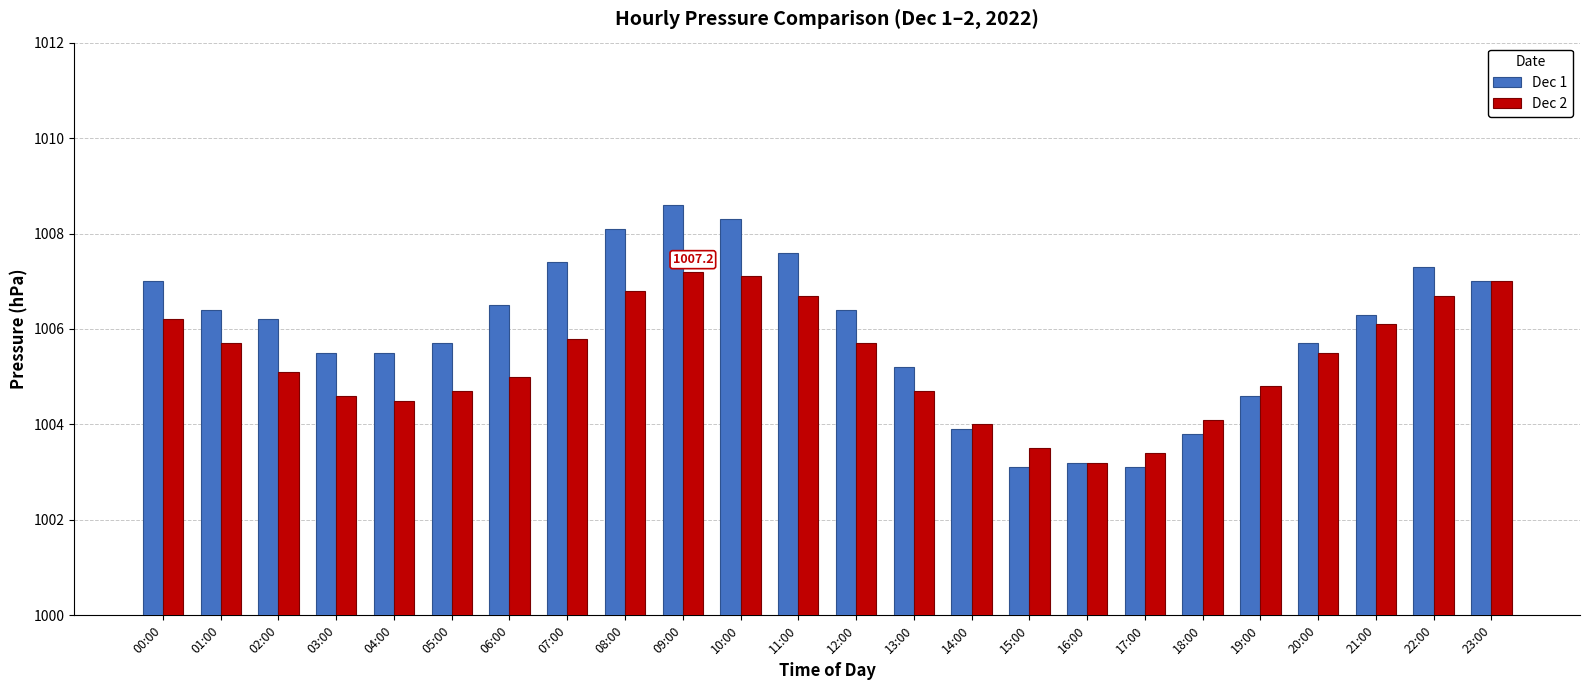

Reading left to right, what are all the values shown in this chart?

Dec 1: 00:00=1007.0	01:00=1006.4	02:00=1006.2	03:00=1005.5	04:00=1005.5	05:00=1005.7	06:00=1006.5	07:00=1007.4	08:00=1008.1	09:00=1008.6	10:00=1008.3	11:00=1007.6	12:00=1006.4	13:00=1005.2	14:00=1003.9	15:00=1003.1	16:00=1003.2	17:00=1003.1	18:00=1003.8	19:00=1004.6	20:00=1005.7	21:00=1006.3	22:00=1007.3	23:00=1007.0
Dec 2: 00:00=1006.2	01:00=1005.7	02:00=1005.1	03:00=1004.6	04:00=1004.5	05:00=1004.7	06:00=1005.0	07:00=1005.8	08:00=1006.8	09:00=1007.2	10:00=1007.1	11:00=1006.7	12:00=1005.7	13:00=1004.7	14:00=1004.0	15:00=1003.5	16:00=1003.2	17:00=1003.4	18:00=1004.1	19:00=1004.8	20:00=1005.5	21:00=1006.1	22:00=1006.7	23:00=1007.0